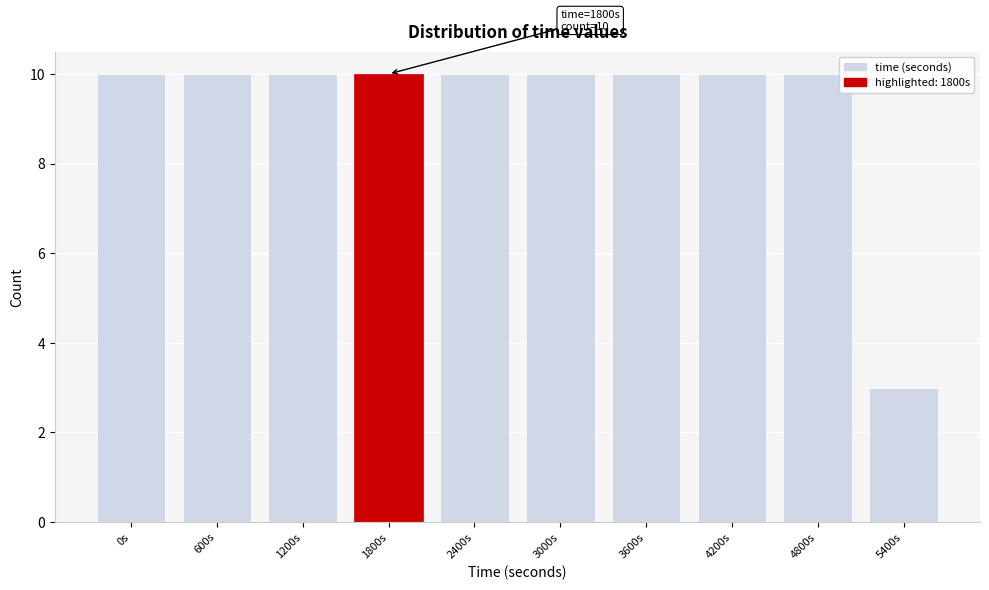

Reading left to right, transcribe all the data shown in this chart.

0s=10	600s=10	1200s=10	1800s=10	2400s=10	3000s=10	3600s=10	4200s=10	4800s=10	5400s=3